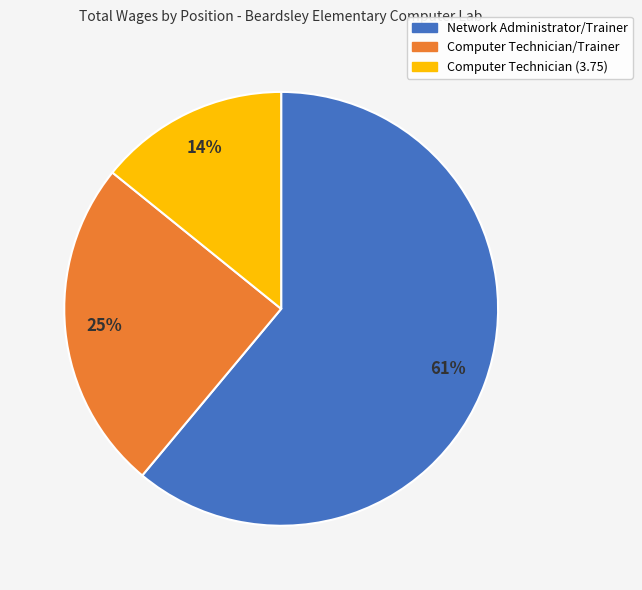

To the nearest percent, what is the difference between the largest and smallest slice percentages?

47%